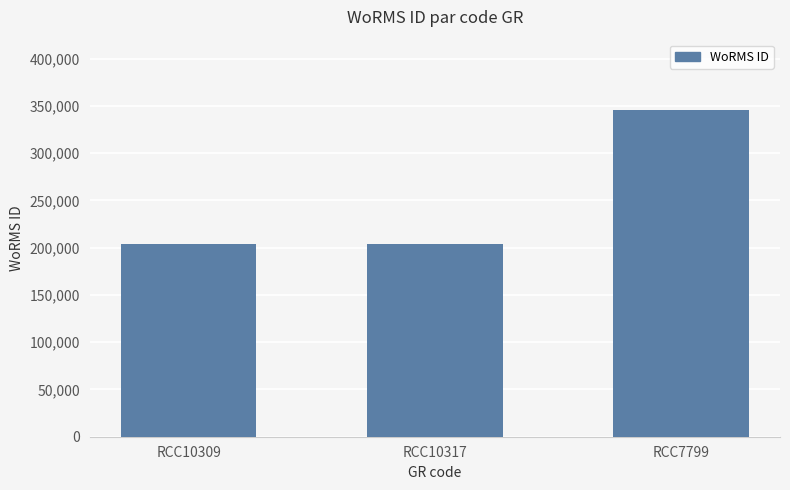

Between RCC7799 and RCC10309, which is larger?

RCC7799